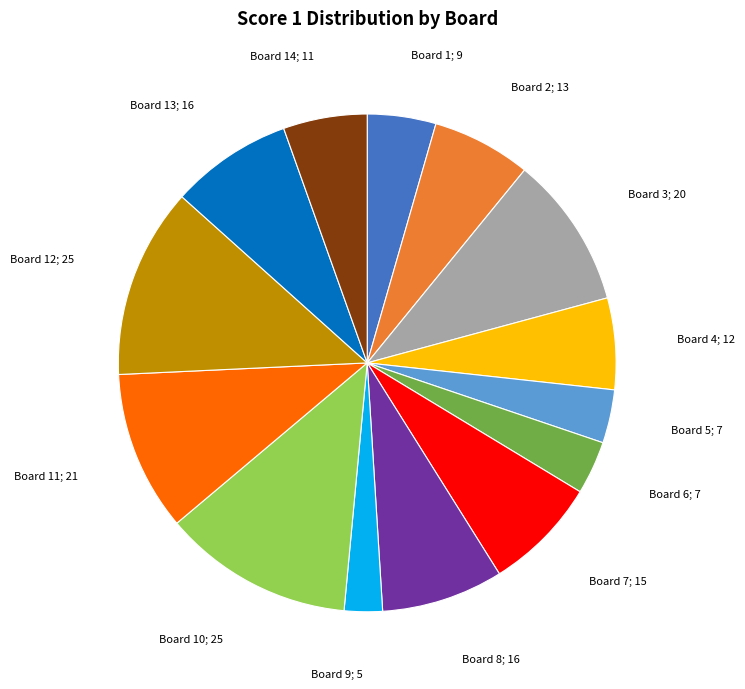

Is there any slice that represents more than half of the pie?

No